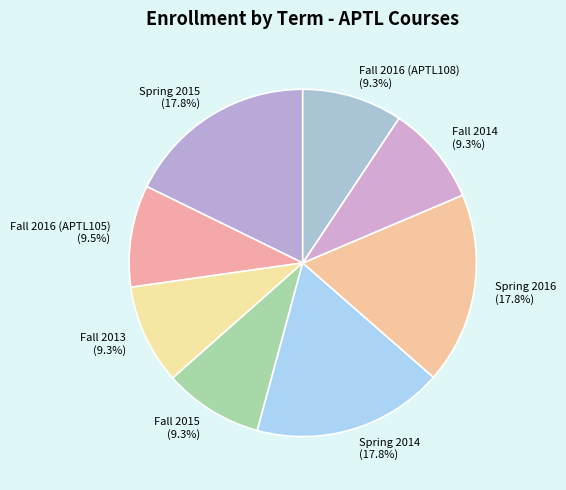

Does Fall 2016 (APTL105) account for over 50% of the chart?

No